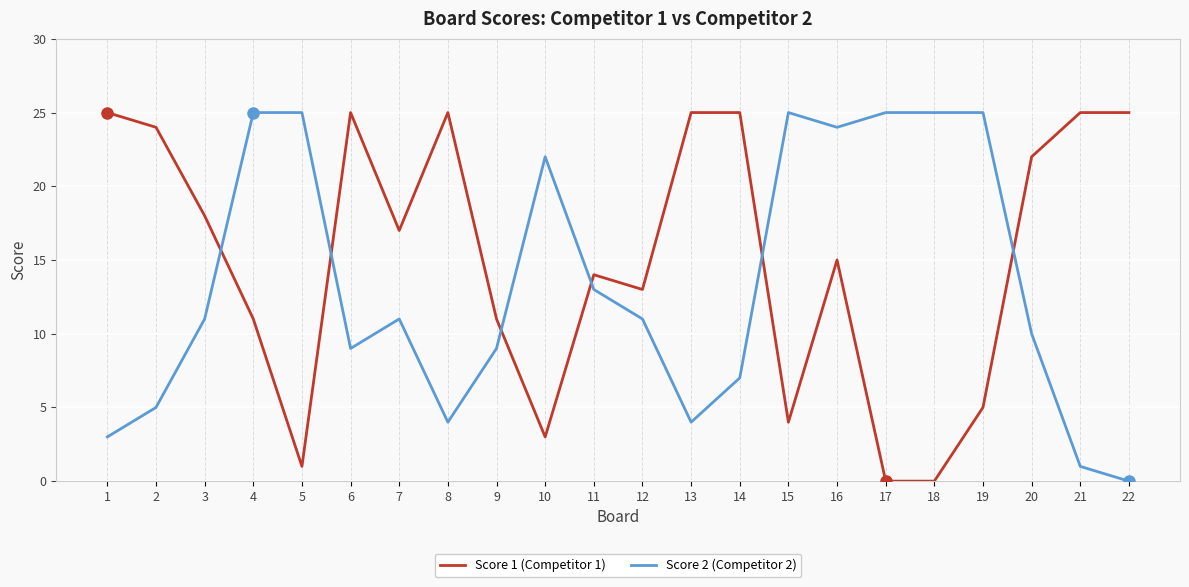

What is the difference between the highest and lowest values at 6?

16